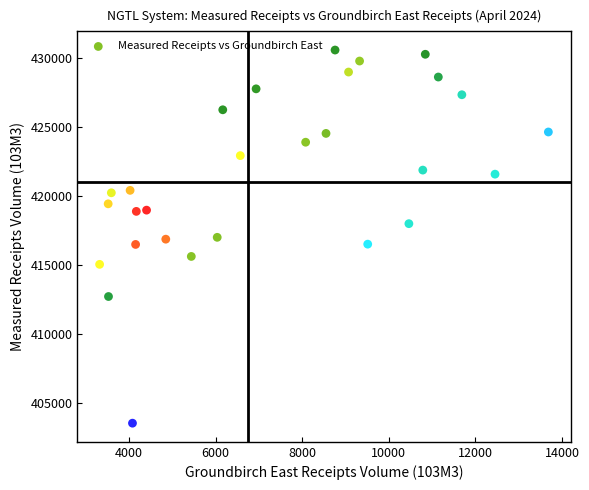

What is the range of Y values (max minus min)?

26968.3